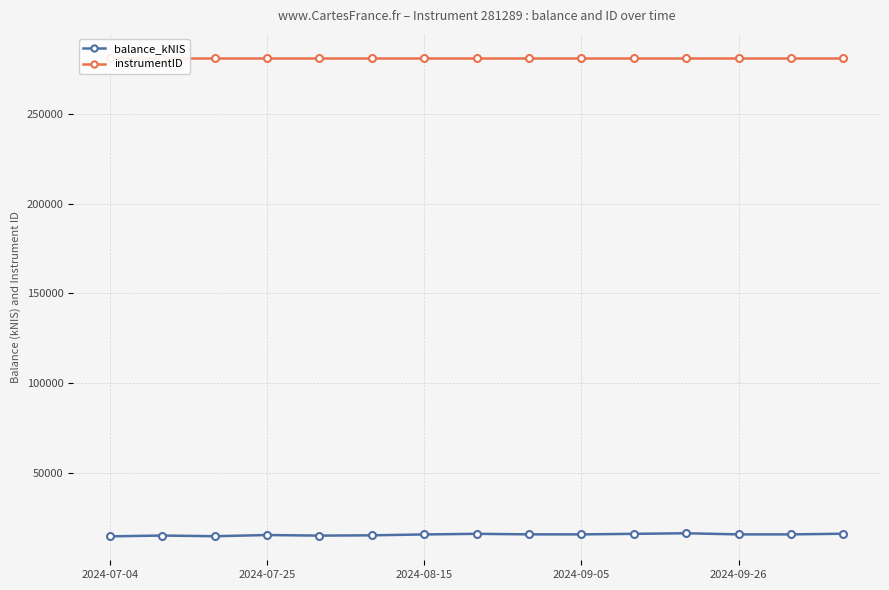

What is the maximum value for balance_kNIS?

16373.1